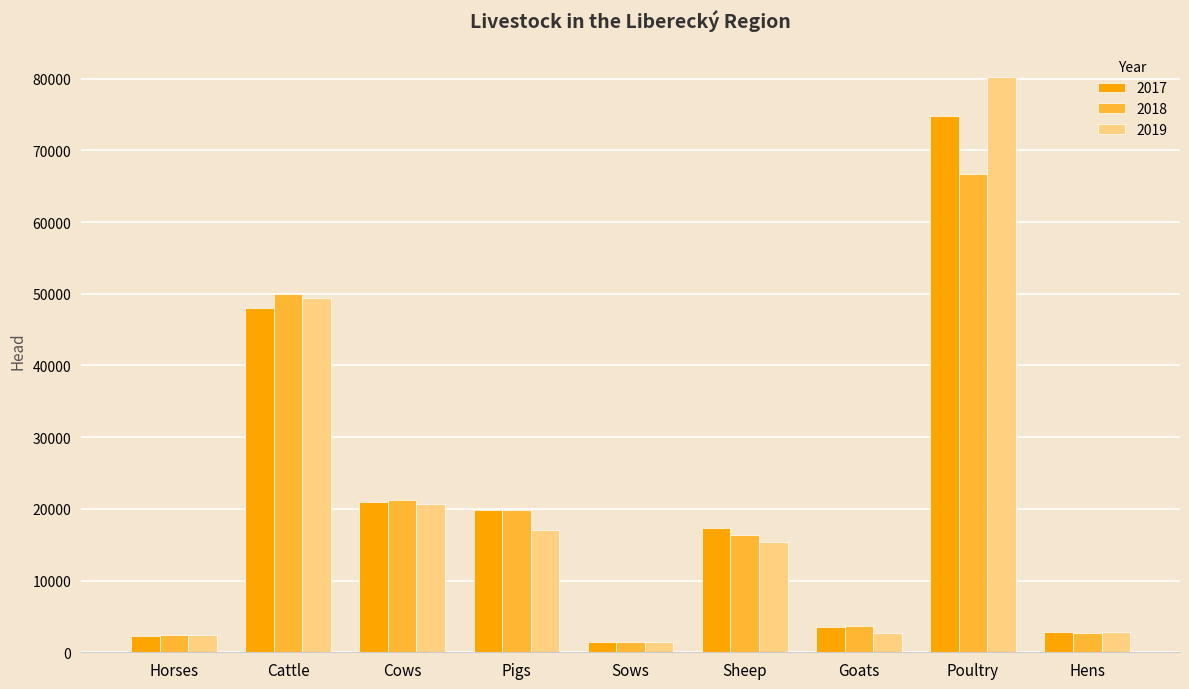

What is the difference between the 2019 values at Horses and Hens?

418